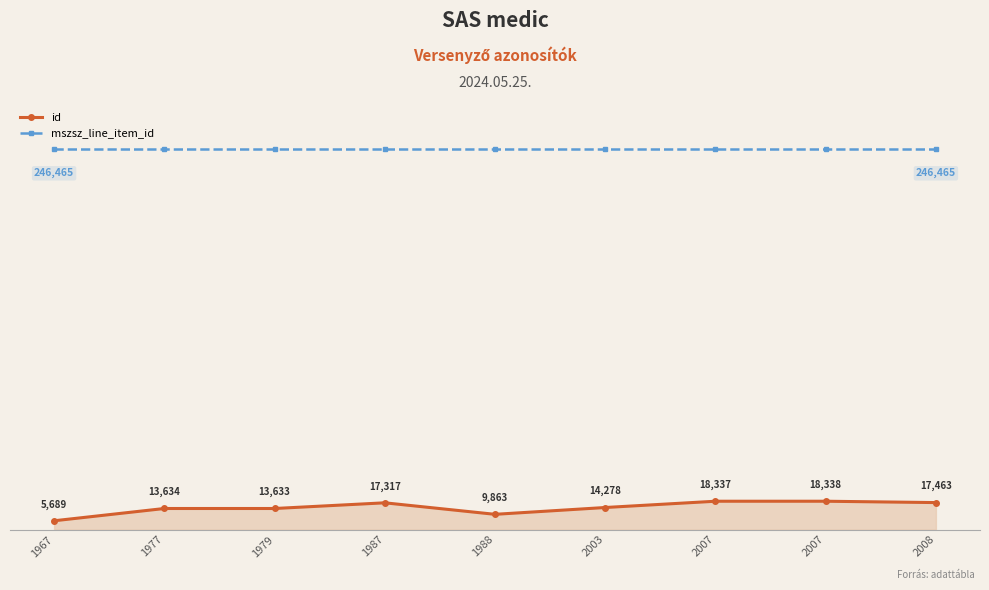

What are all the series names shown in the legend?

id, mszsz_line_item_id